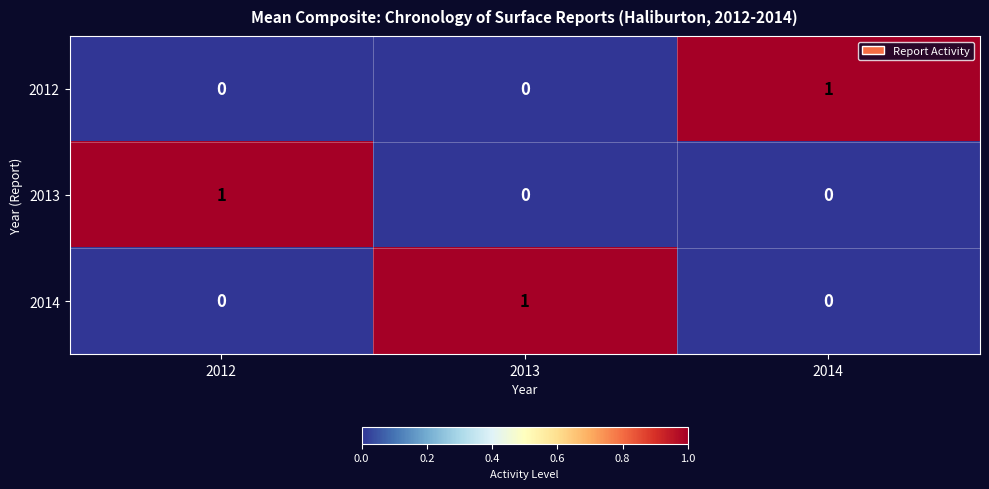

What is the greatest value displayed?

1